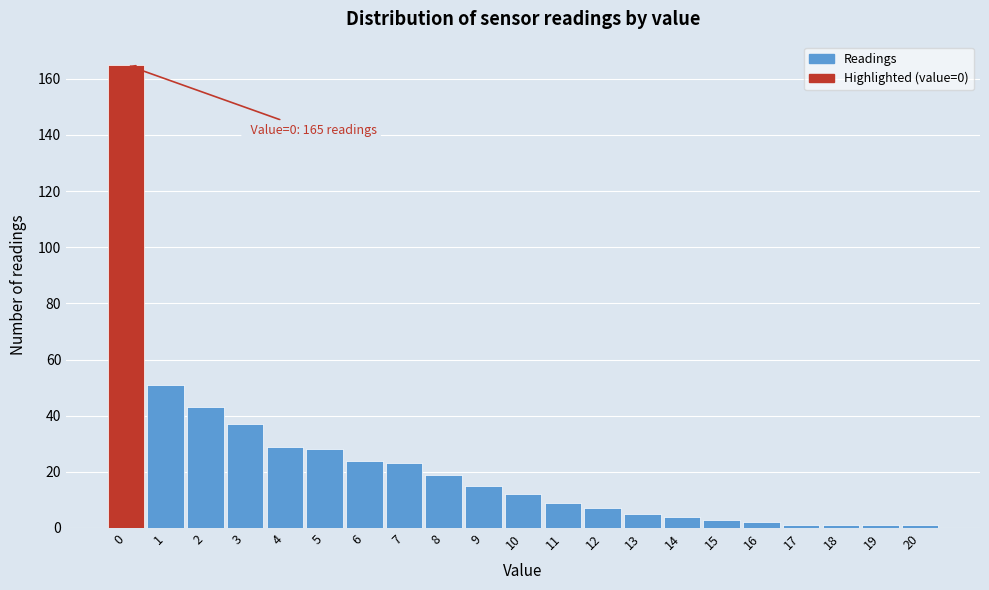

Over which range of the x-axis is the bar tallest?

-0.5 to 0.5